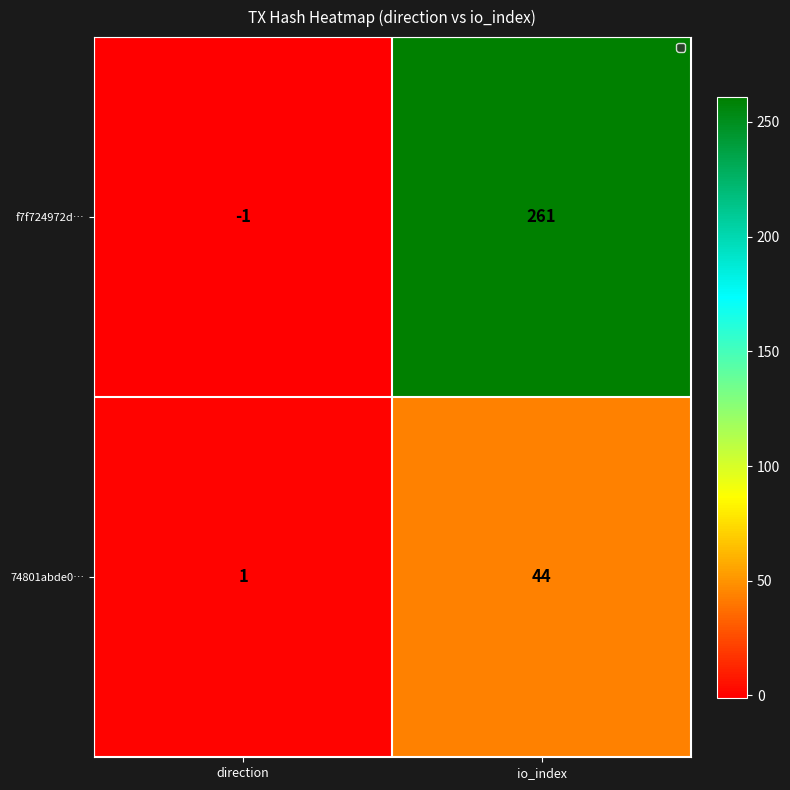

At how many categories does at least one series exceed 191?

1